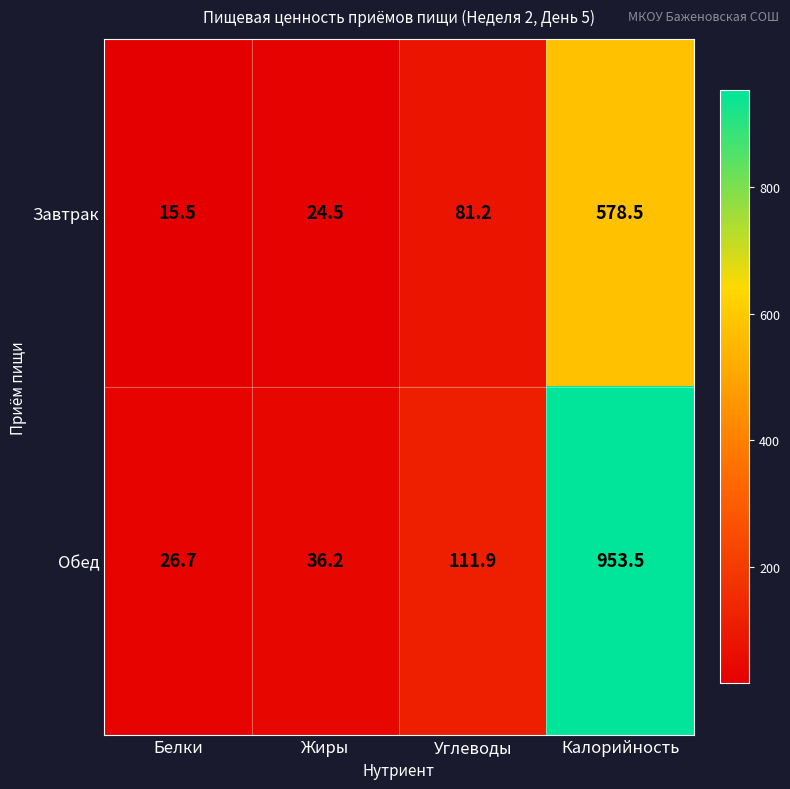

Is it true that Обед equals 48.1 at Жиры?

False